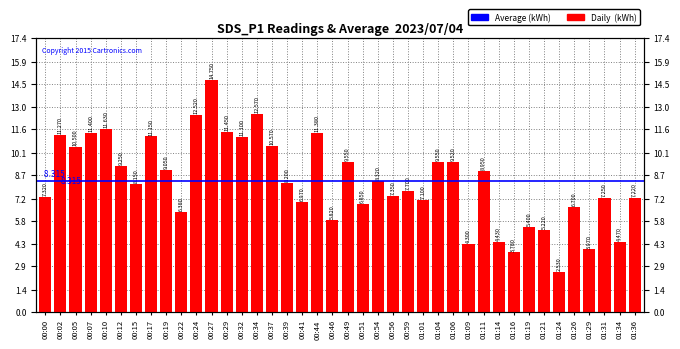

Count the number of values greater than 8.

21